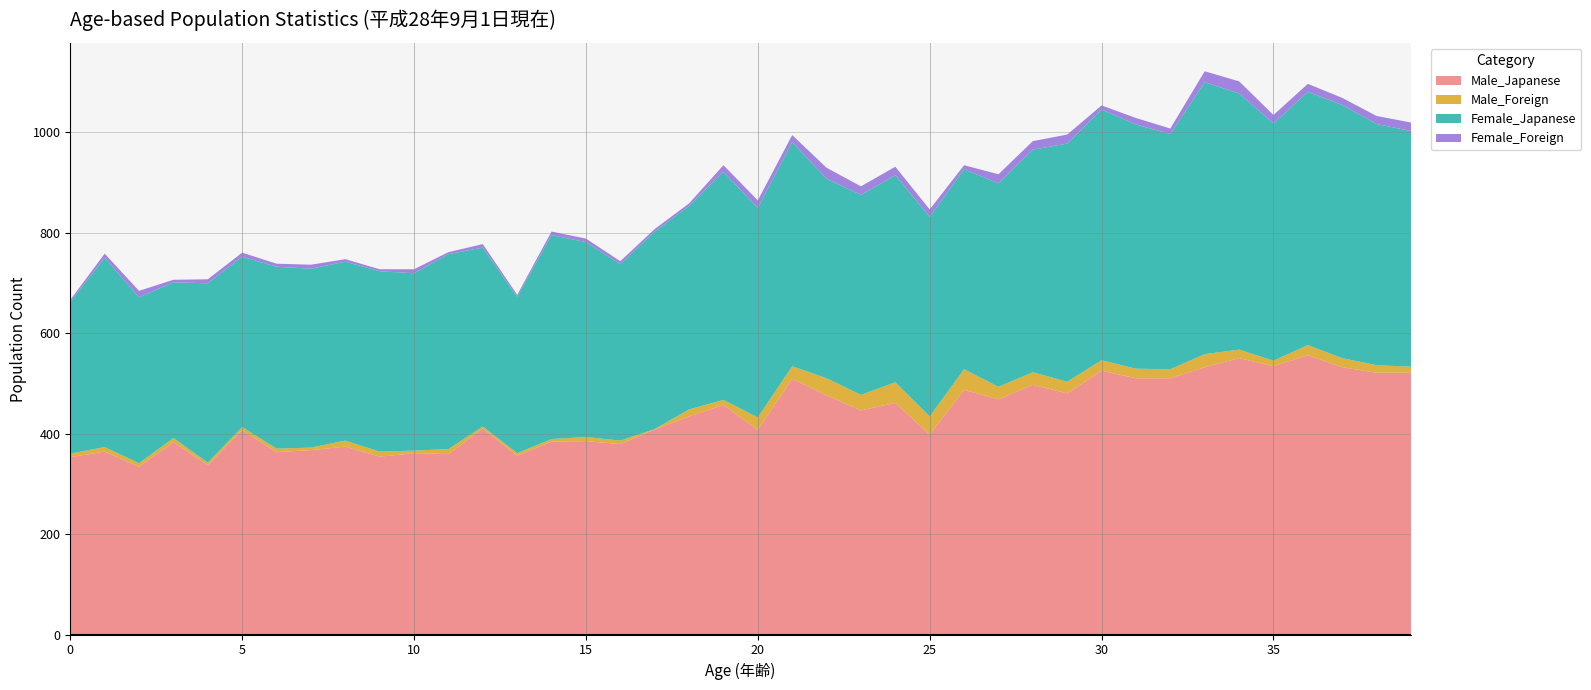

Reading left to right, transcribe all the data shown in this chart.

Male_Japanese: 353	364	334	383	337	407	363	367	374	354	361	359	410	356	384	385	379	408	434	457	407	509	476	446	461	398	487	468	497	480	525	510	510	532	550	534	556	532	521	521
Male_Foreign: 7	9	7	8	5	6	7	5	12	10	5	10	4	5	5	8	7	1	14	10	25	25	34	31	41	36	41	25	25	23	21	19	18	26	17	11	20	18	15	12
Female_Japanese: 302	377	330	310	357	339	362	356	356	359	353	388	356	311	406	388	351	393	405	454	417	446	397	398	412	397	398	405	443	474	499	486	468	541	510	472	504	504	480	469
Female_Foreign: 4	8	13	5	8	8	6	8	5	4	8	4	7	4	7	7	6	5	5	13	15	14	22	17	17	15	8	18	17	18	8	13	11	22	24	17	16	14	16	17